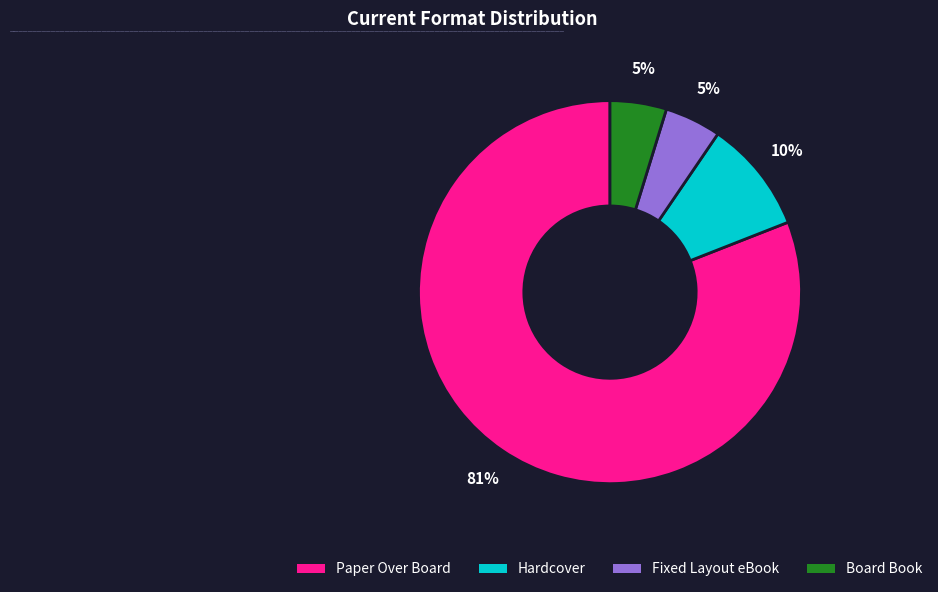

Do Hardcover and Board Book together represent more than half of the pie?

No